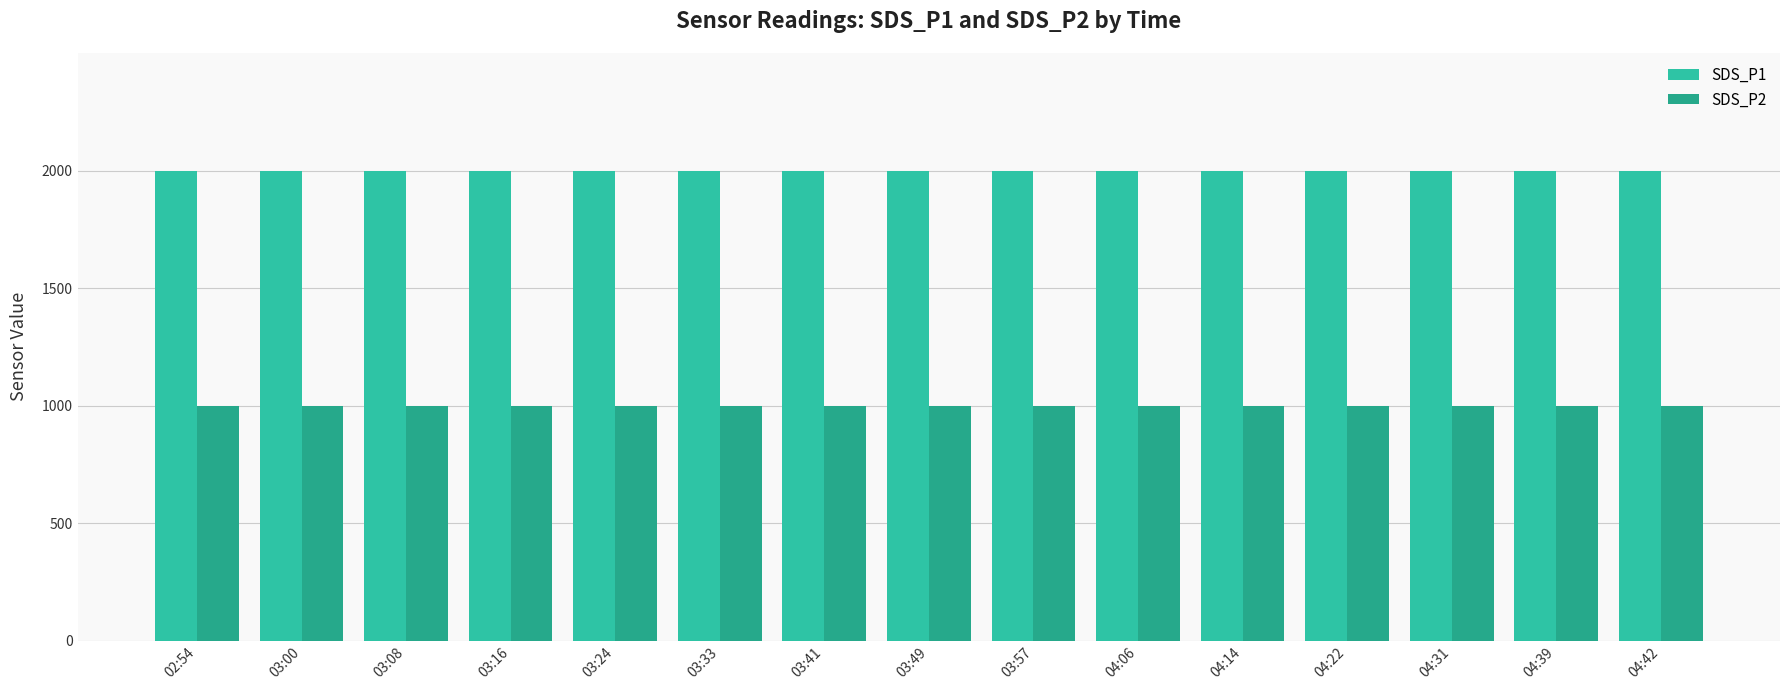

What is the total value across all series at 04:39?

2999.8